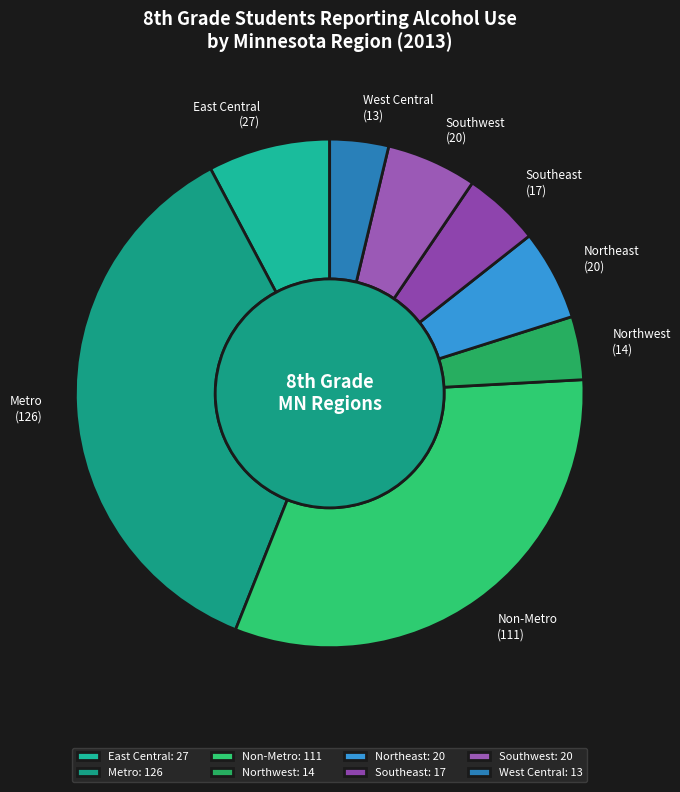

True or false: East Central accounts for 1% of the total.

False